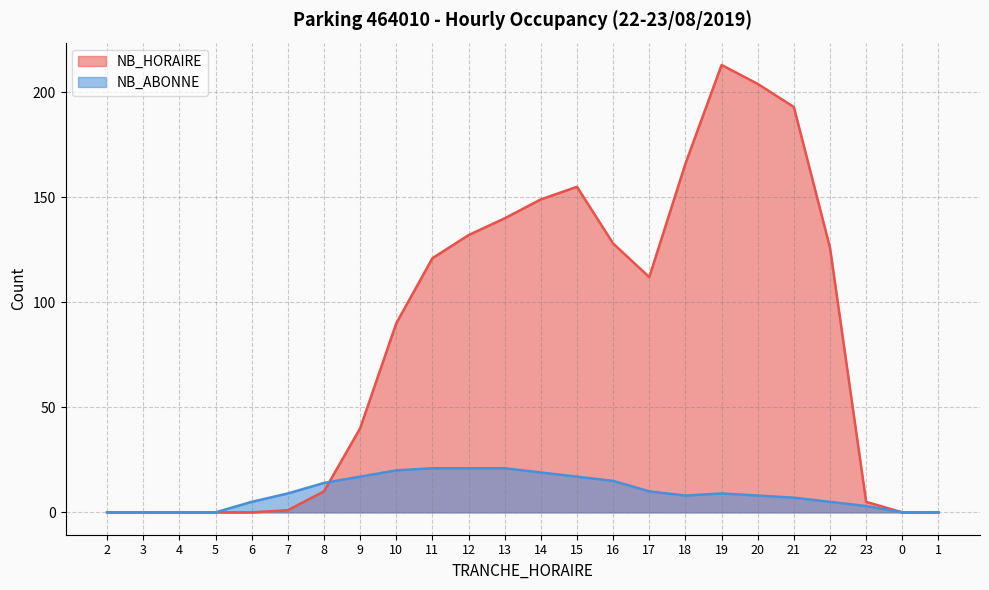

True or false: NB_ABONNE and NB_HORAIRE cross at least once.

True